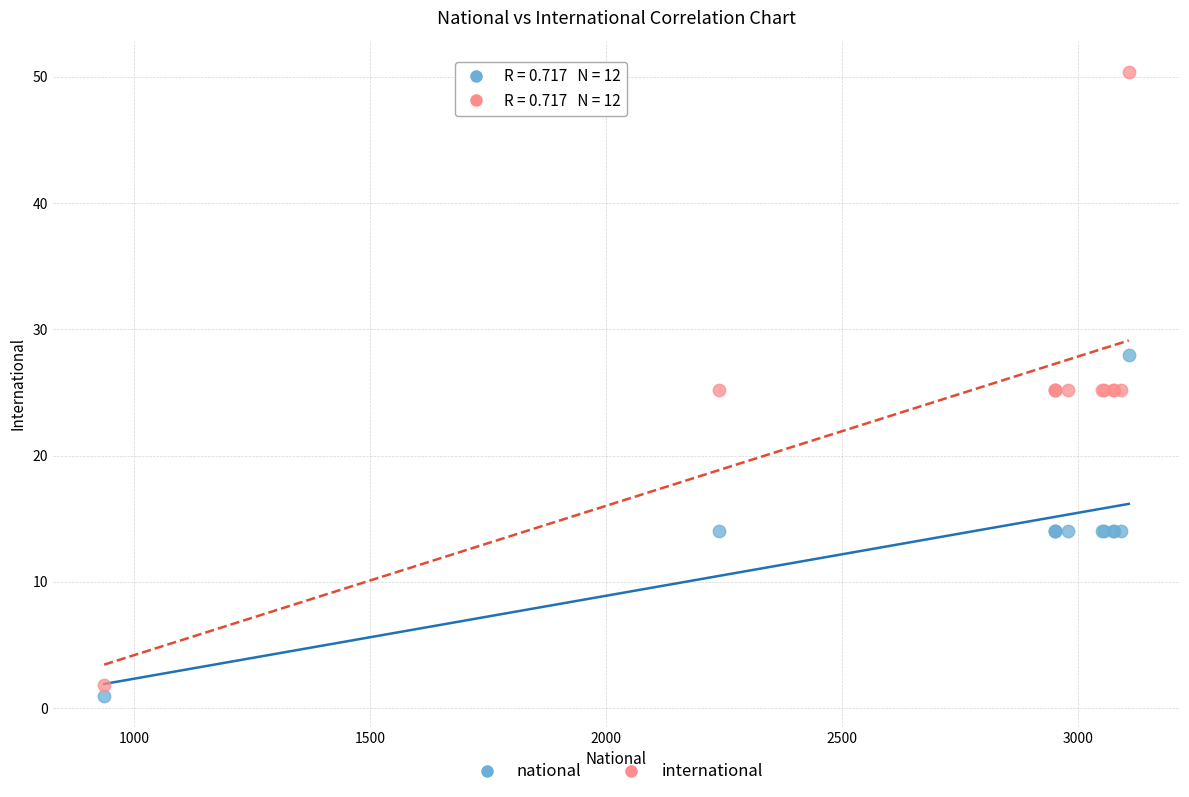

Which series contains the highest Y value?

international